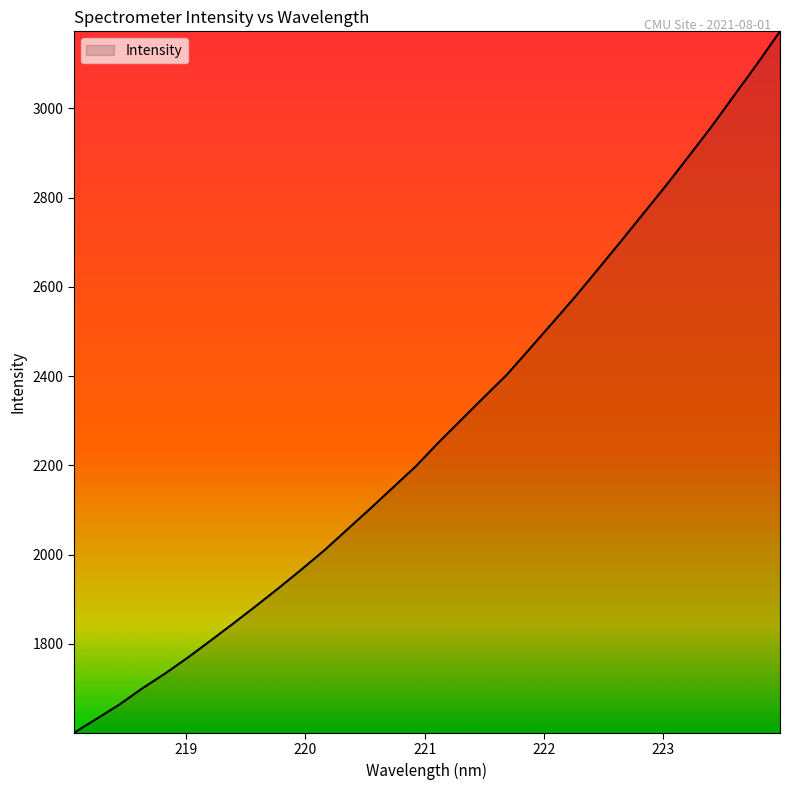

What is the difference between the maximum and minimum values?

1572.5